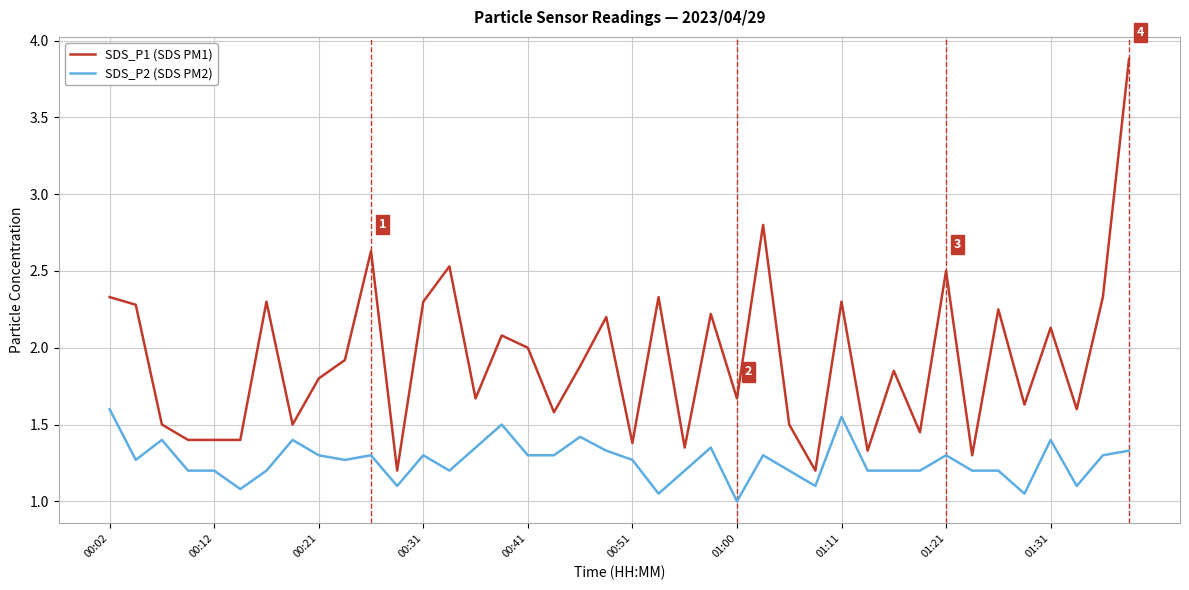

What is the minimum value shown in the chart?

1.0